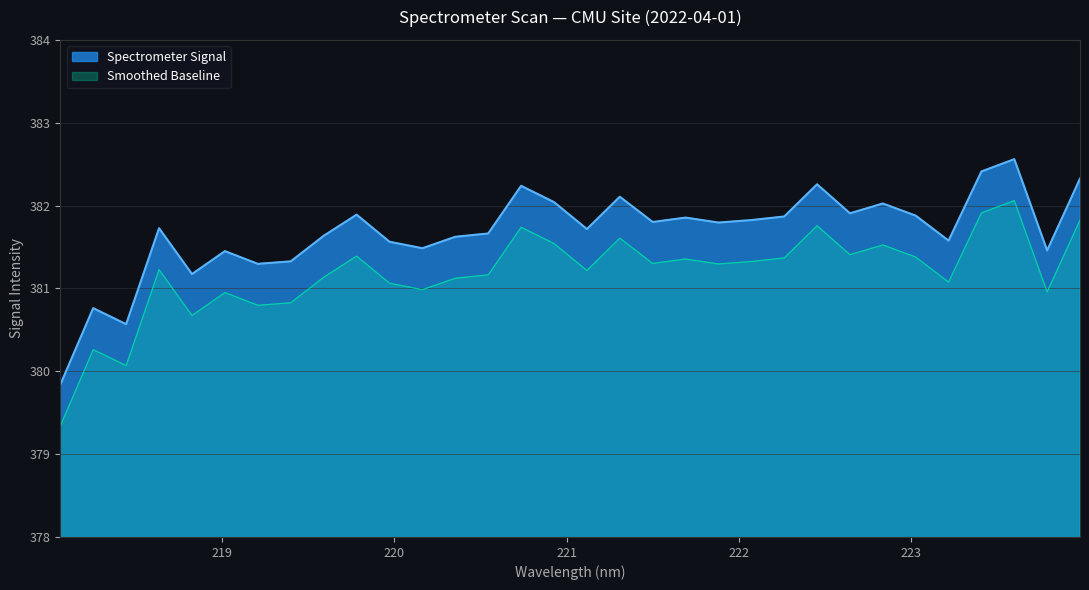

What is the approximate value at 222.8355?

382.0